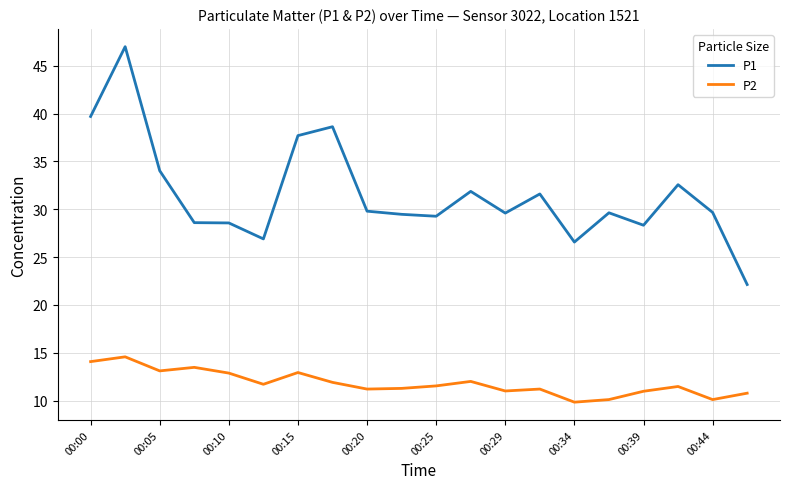

Rank the series by their maximum value, from lowest to highest.

P2, P1